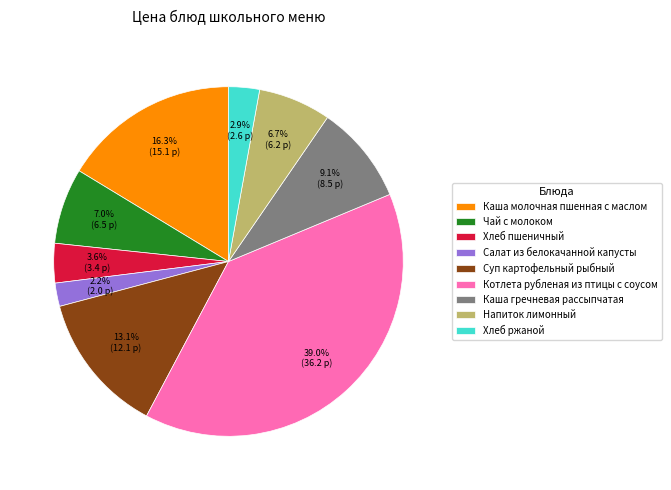

To the nearest percent, what is the difference between the Котлета рубленая из птицы с соусом and Напиток лимонный slice percentages?

32%